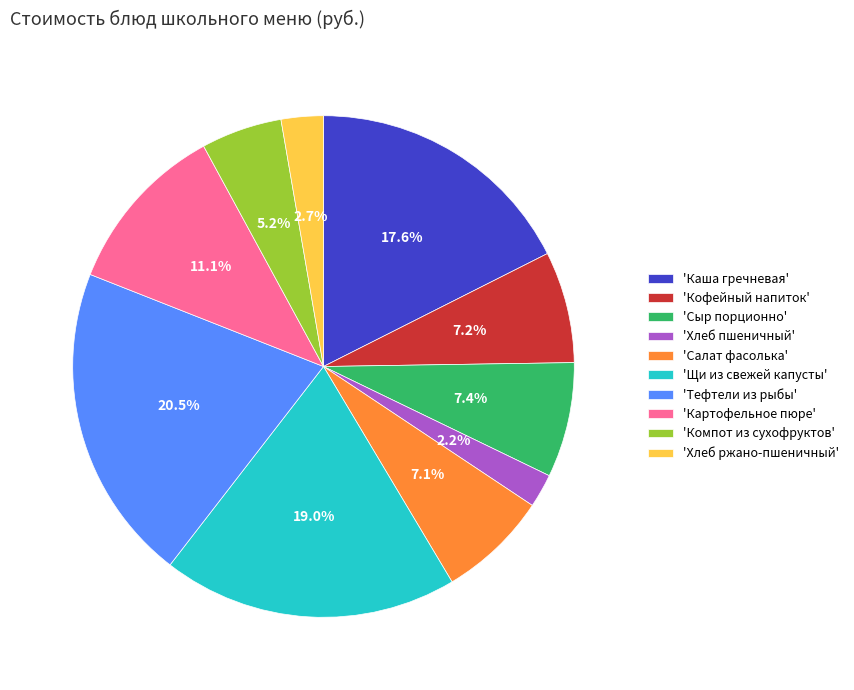

Which slice is the smallest?

'Хлеб пшеничный'